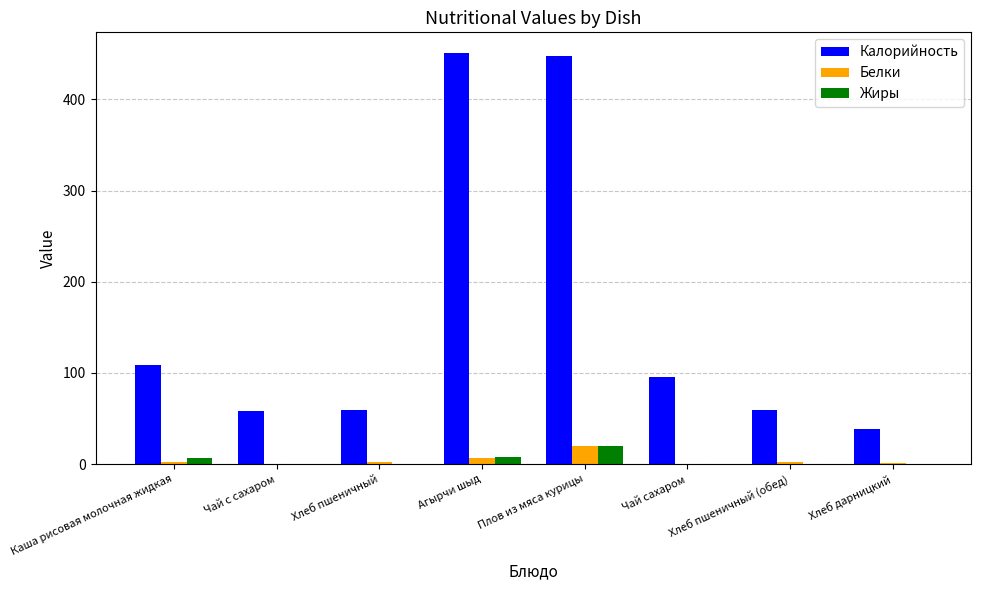

Which category has the highest value in the Жиры series?

Плов из мяса курицы